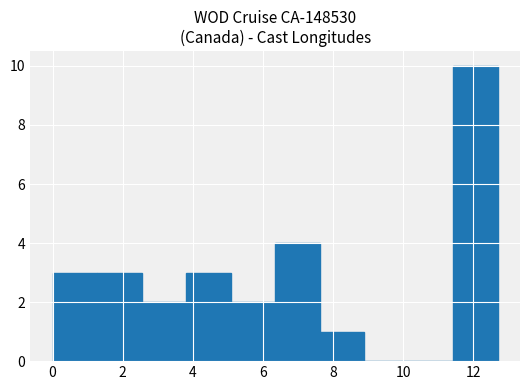

Which range on the x-axis has the tallest bar?

11.4 to 12.8